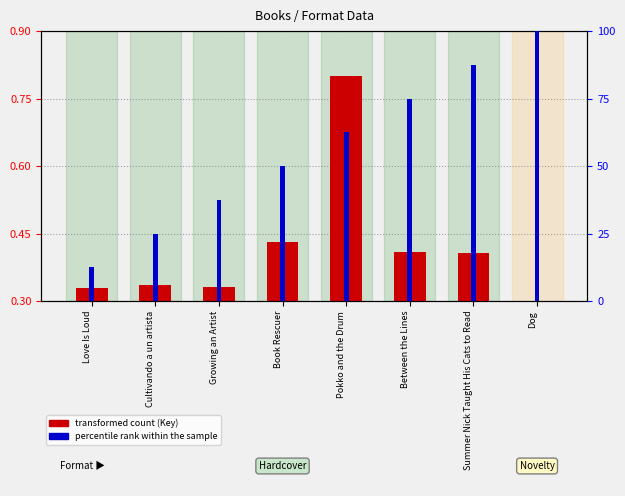

How many bars are there in total?

16